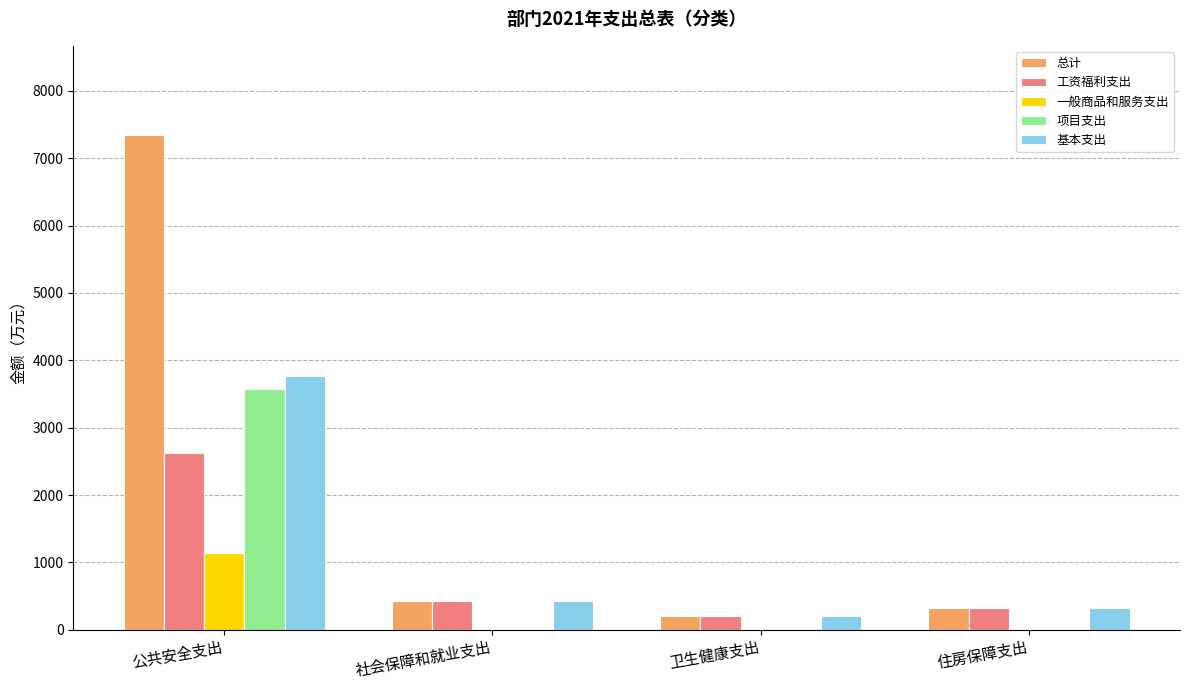

What is the maximum value for 一般商品和服务支出?

1141.0